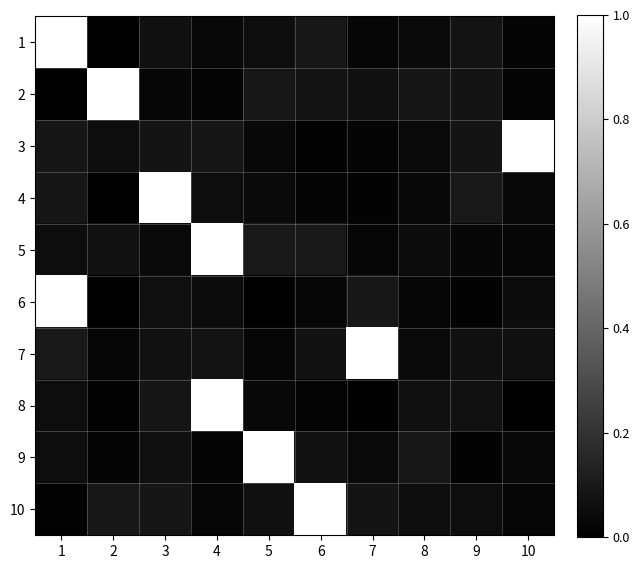

Reading left to right, what are all the values shown in this chart?

1: 1=1.0	2=0.0	3=0.1	4=0.0	5=0.1	6=0.1	7=0.0	8=0.0	9=0.1	10=0.0
2: 1=0.0	2=1.0	3=0.0	4=0.0	5=0.1	6=0.1	7=0.1	8=0.1	9=0.1	10=0.0
3: 1=0.1	2=0.1	3=0.1	4=0.1	5=0.0	6=0.0	7=0.0	8=0.0	9=0.1	10=1.0
4: 1=0.1	2=0.0	3=1.0	4=0.1	5=0.0	6=0.0	7=0.0	8=0.0	9=0.1	10=0.0
5: 1=0.1	2=0.1	3=0.0	4=1.0	5=0.1	6=0.1	7=0.0	8=0.0	9=0.0	10=0.0
6: 1=1.0	2=0.0	3=0.1	4=0.1	5=0.0	6=0.0	7=0.1	8=0.0	9=0.0	10=0.0
7: 1=0.1	2=0.0	3=0.1	4=0.1	5=0.0	6=0.1	7=1.0	8=0.0	9=0.1	10=0.1
8: 1=0.1	2=0.0	3=0.1	4=1.0	5=0.0	6=0.0	7=0.0	8=0.1	9=0.1	10=0.0
9: 1=0.1	2=0.0	3=0.1	4=0.0	5=1.0	6=0.1	7=0.0	8=0.1	9=0.0	10=0.0
10: 1=0.0	2=0.1	3=0.1	4=0.0	5=0.1	6=1.0	7=0.1	8=0.1	9=0.1	10=0.0